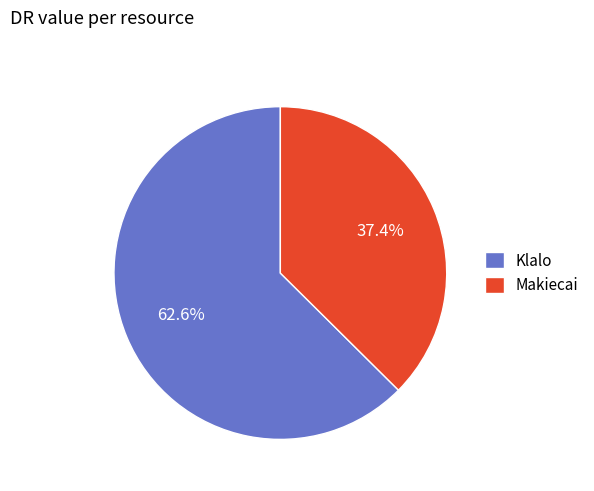

What is the smallest slice in the pie chart?

Makiecai